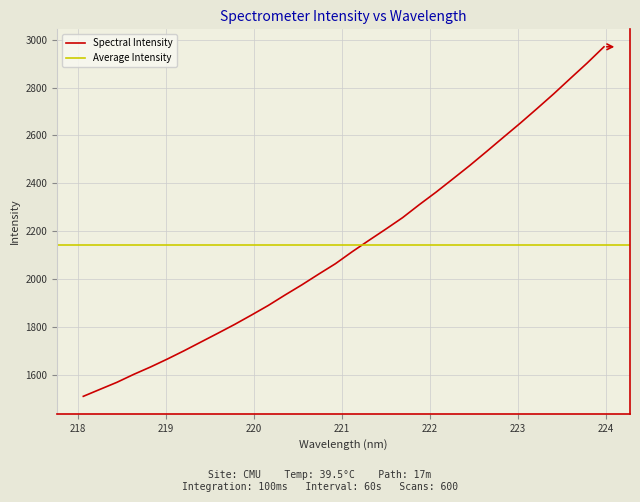

Which has a higher value, 223.9802 or 219.2067?

223.9802